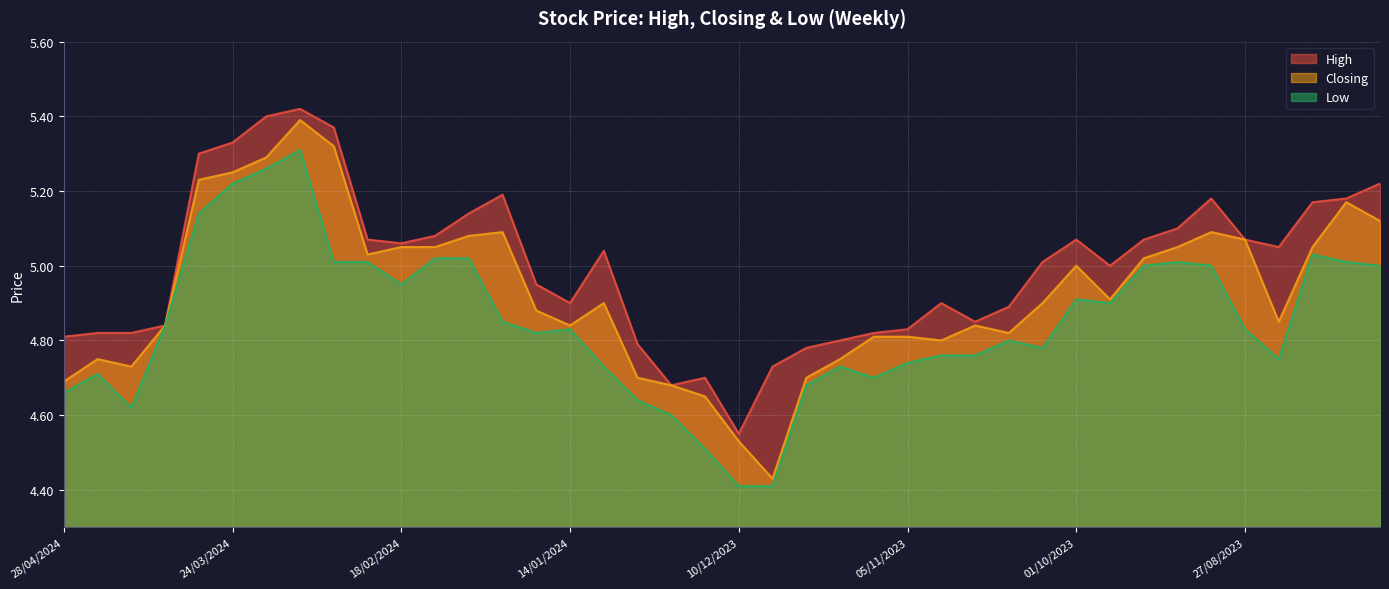

How many series are shown in this chart?

3